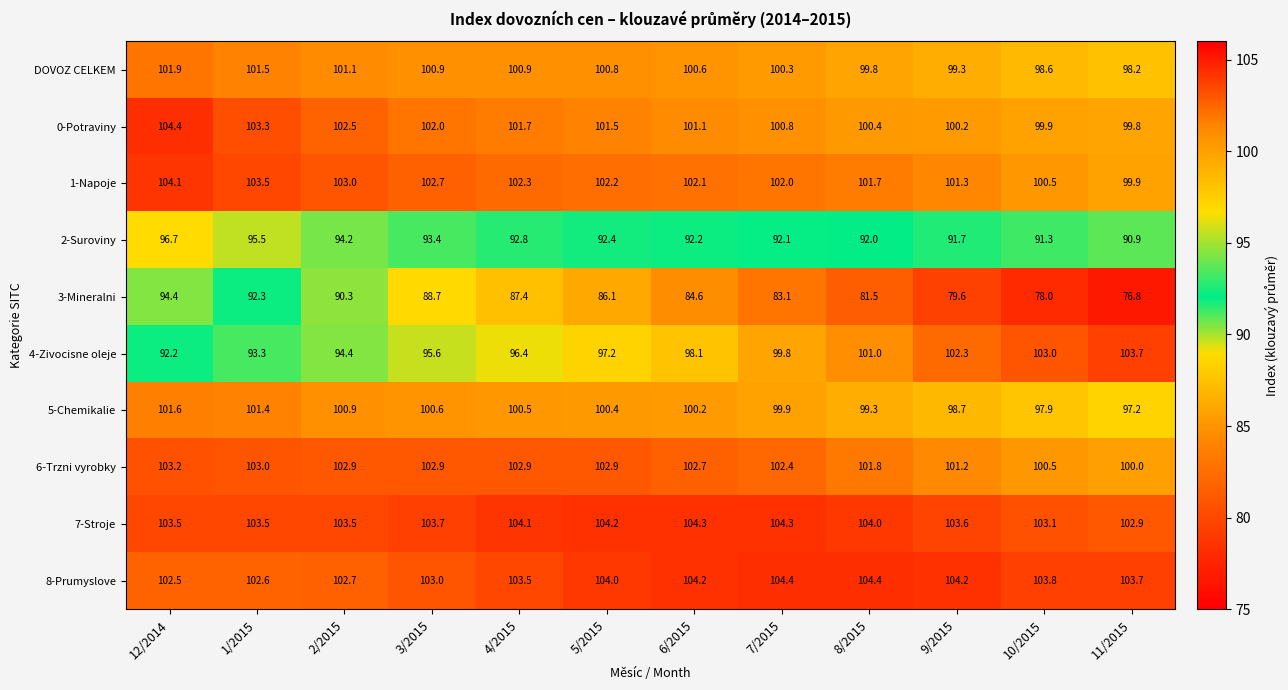

What is the sum of all 3-Mineralni values?

1022.8